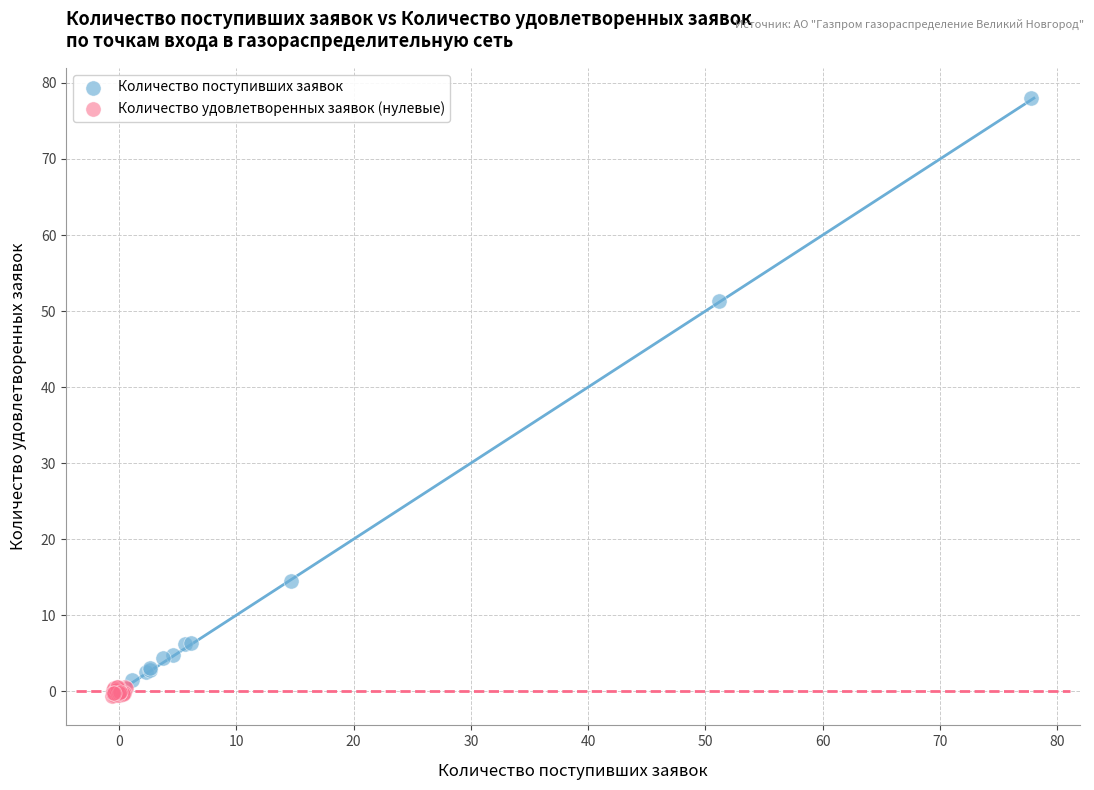

Which series reaches the maximum Y coordinate?

Количество поступивших заявок